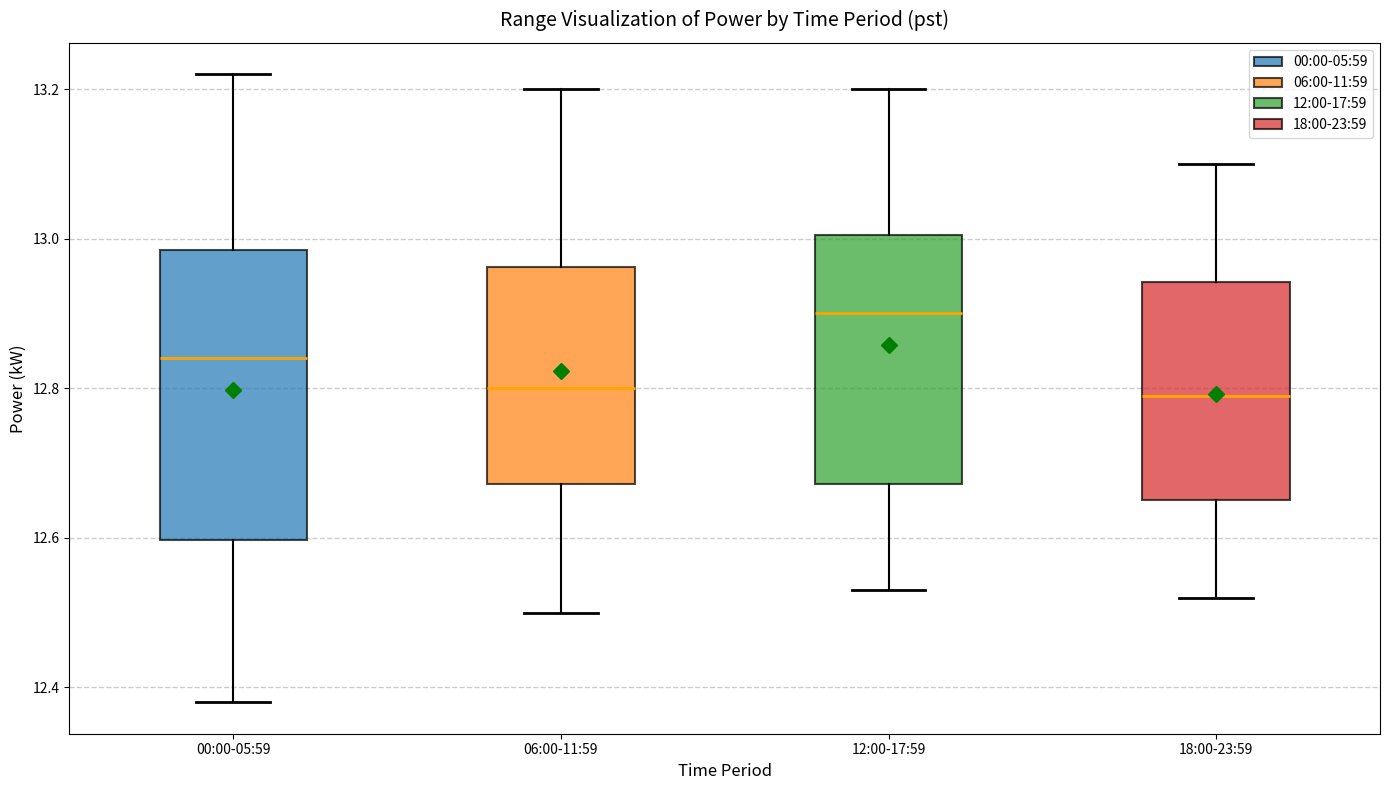

Where is the upper edge of the box for 00:00-05:59 on the y-axis? The values are not printed on the chart, so give them approximately, as read against the axis.

12.98